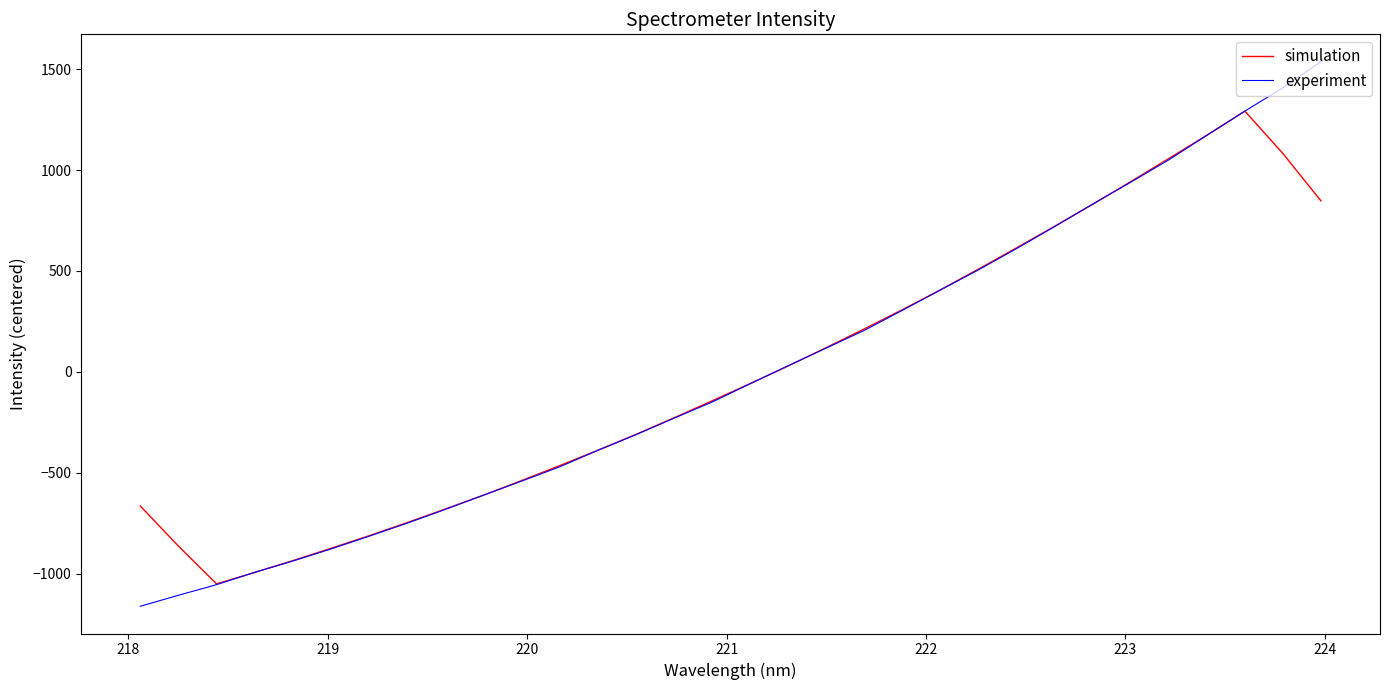

True or false: experiment and simulation intersect in this chart.

True